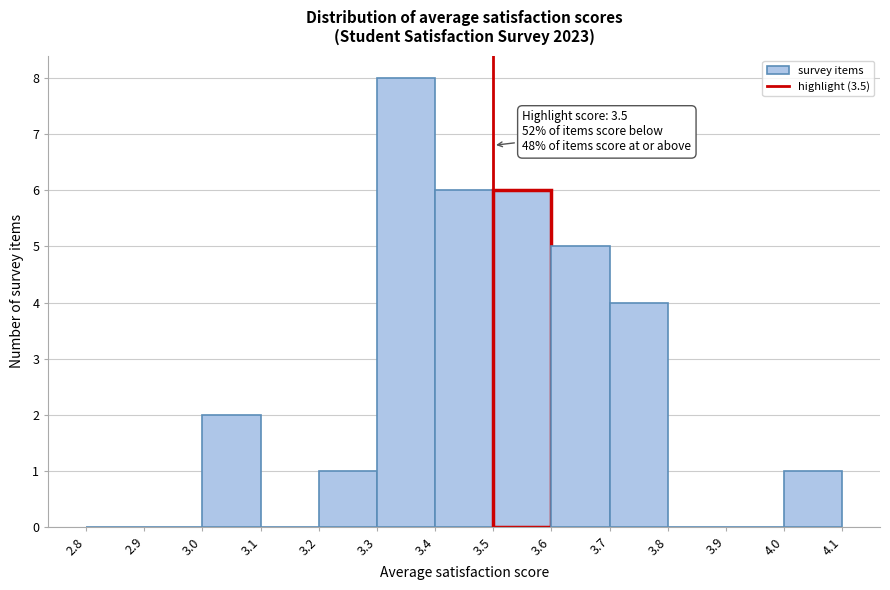

Which range on the x-axis has the tallest bar?

3.3 to 3.4